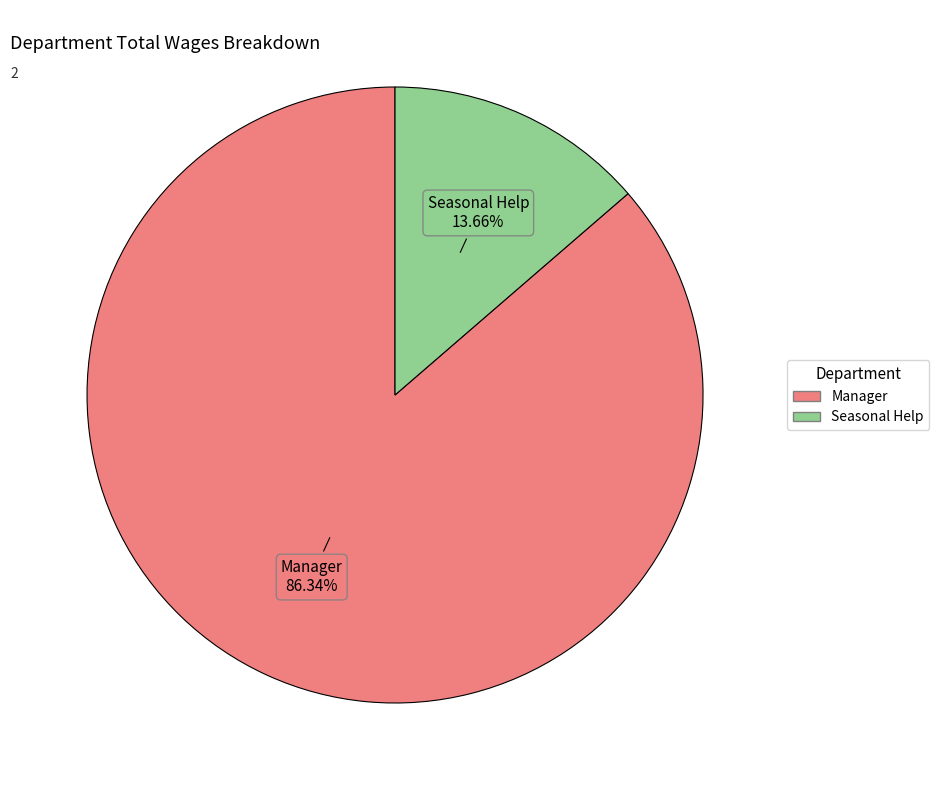

Which slice is the largest?

Manager